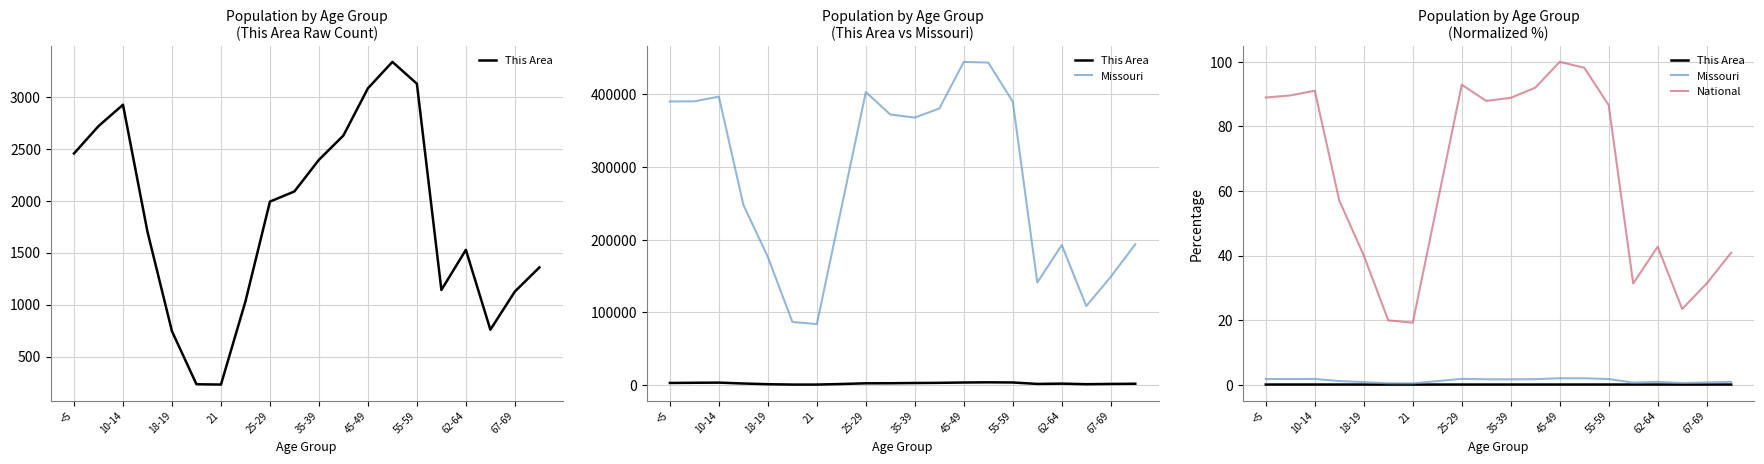

Is this an area chart (filled region under the line)?

No